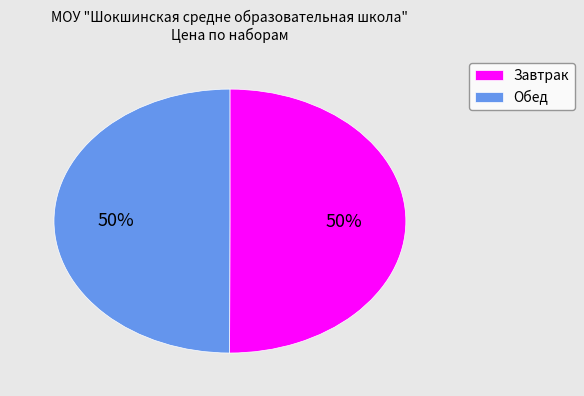

What percentage is the Обед slice, to the nearest percent?

50%